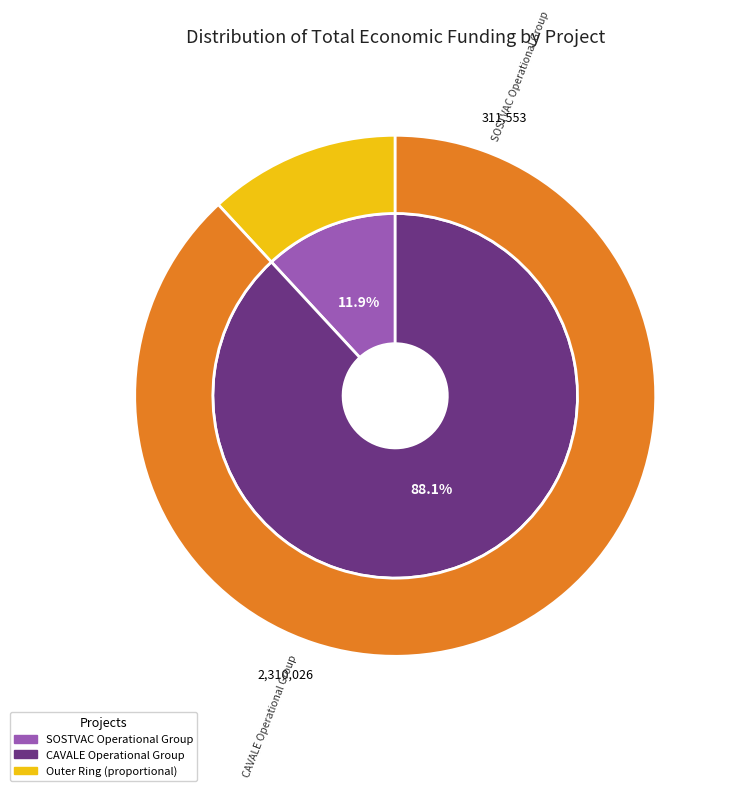

What percentage is the CAVALE Operational Group slice, to the nearest percent?

88%